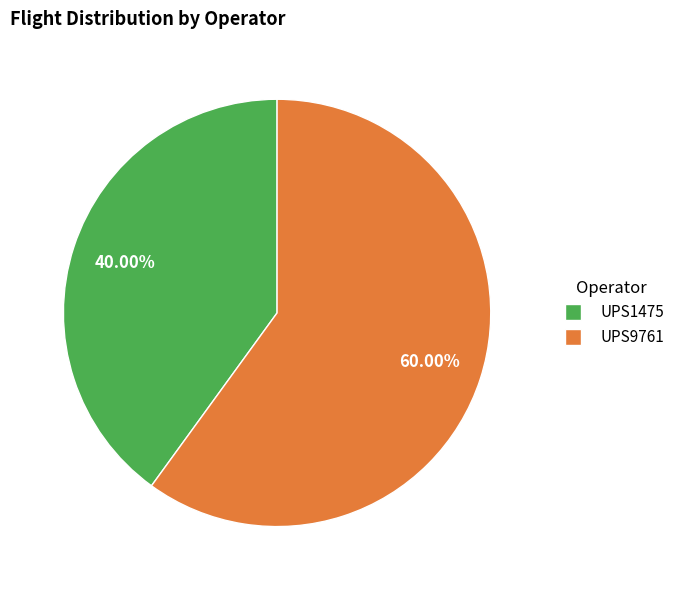

To the nearest percent, what is the combined percentage of UPS1475 and UPS9761?

100%